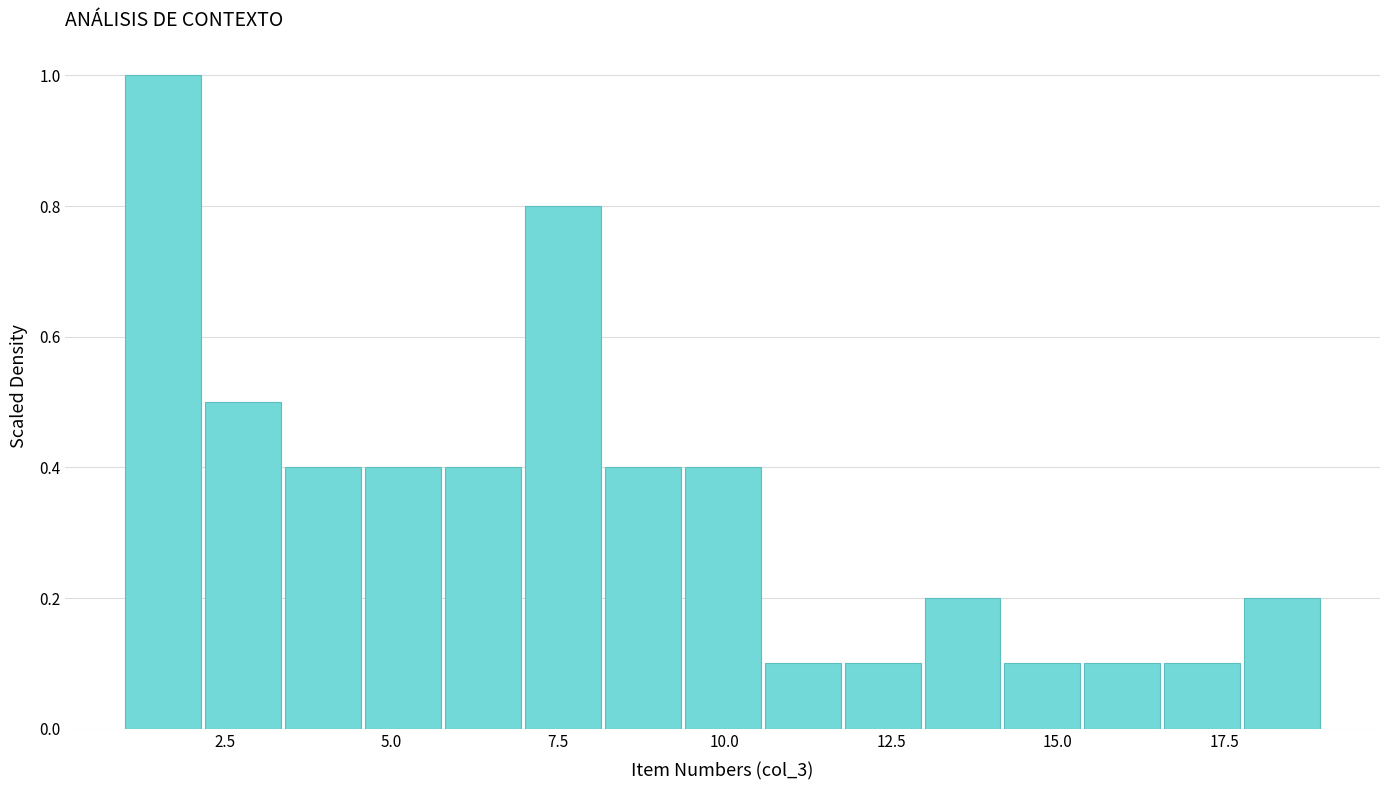

Read against the x-axis, roughly where is the centre of the tallest bar?

1.5